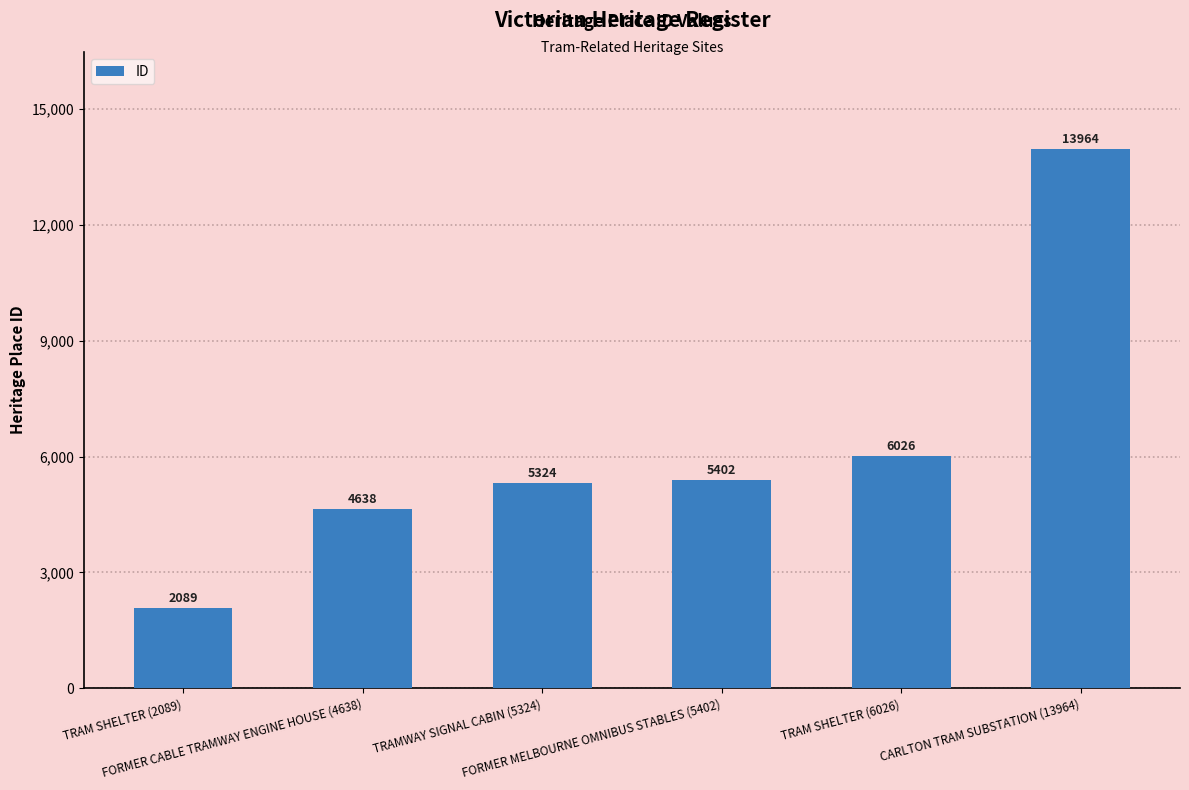

True or false: the data shows 6026 at TRAM SHELTER (6026).

True